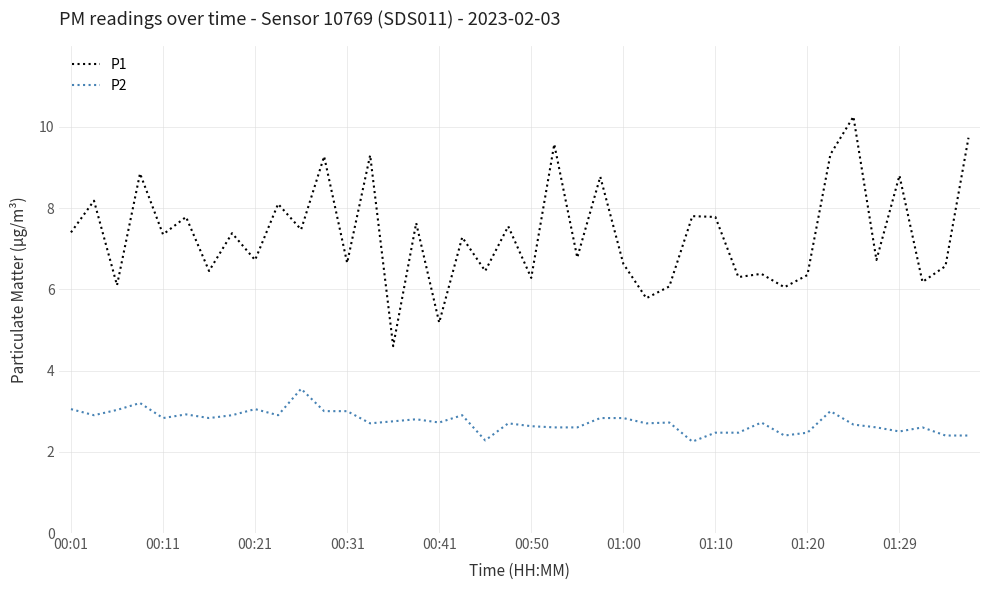

Which series has the largest range (max minus min)?

P1